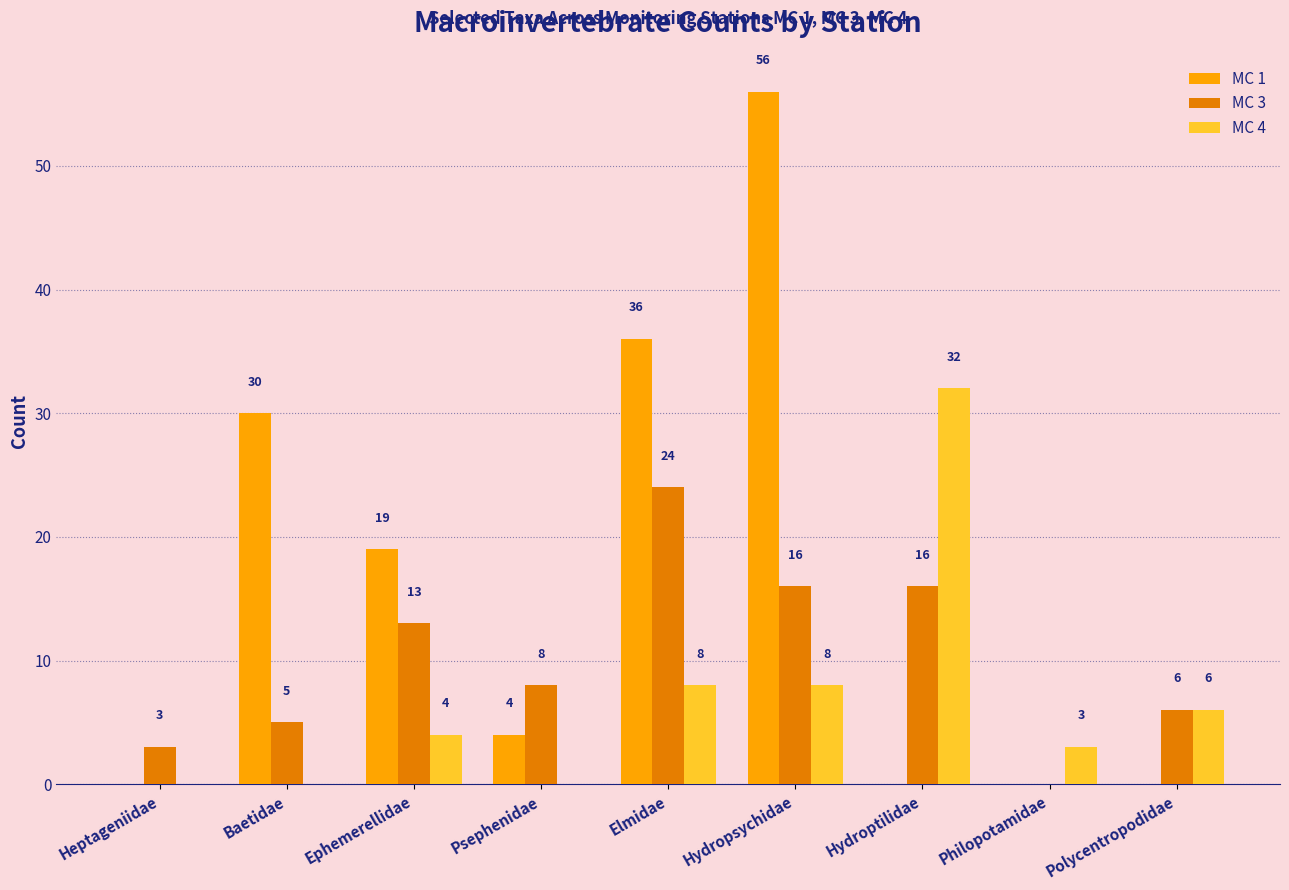

Between Psephenidae and Hydroptilidae, which series saw the biggest shift?

MC 4